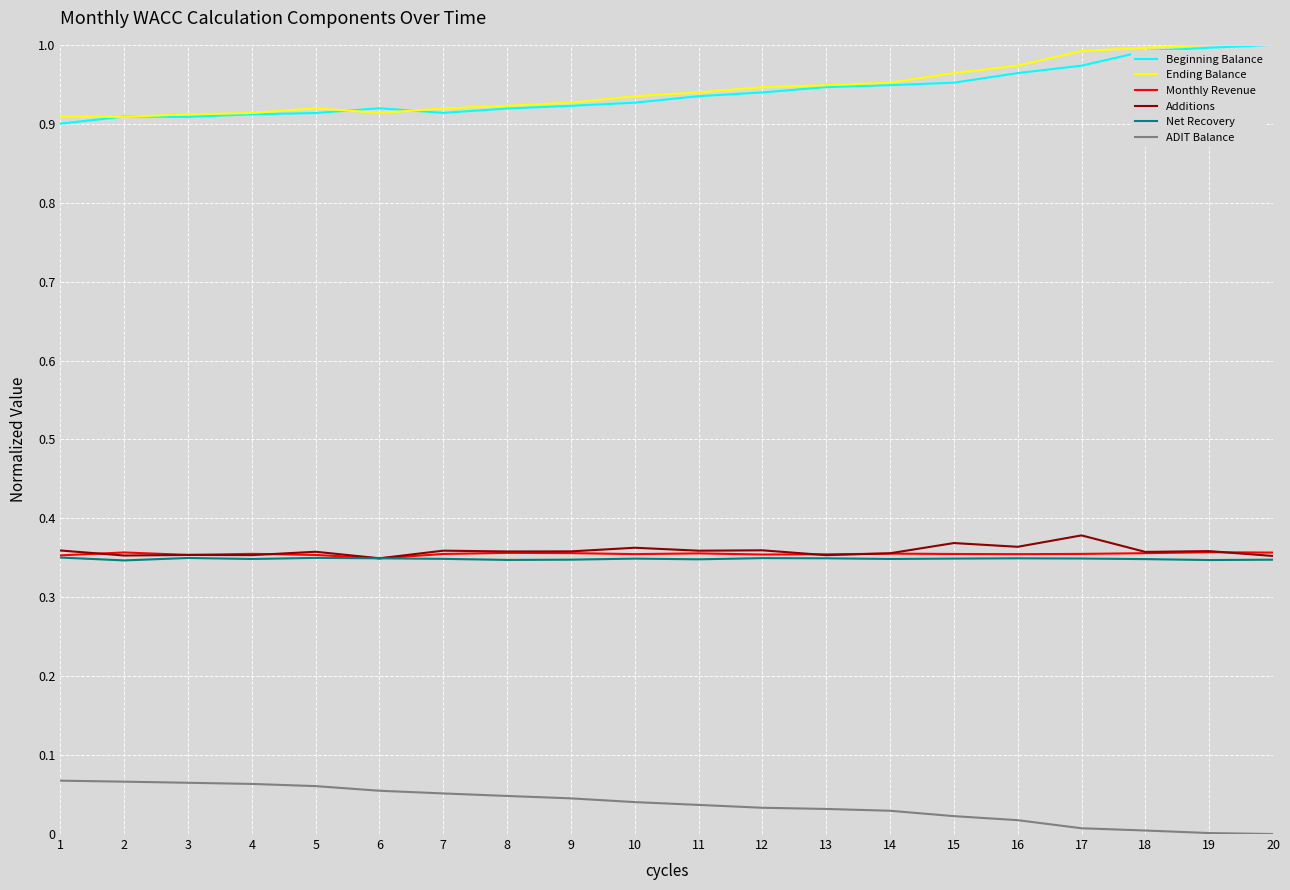

True or false: Net Recovery and Ending Balance cross at least once.

False